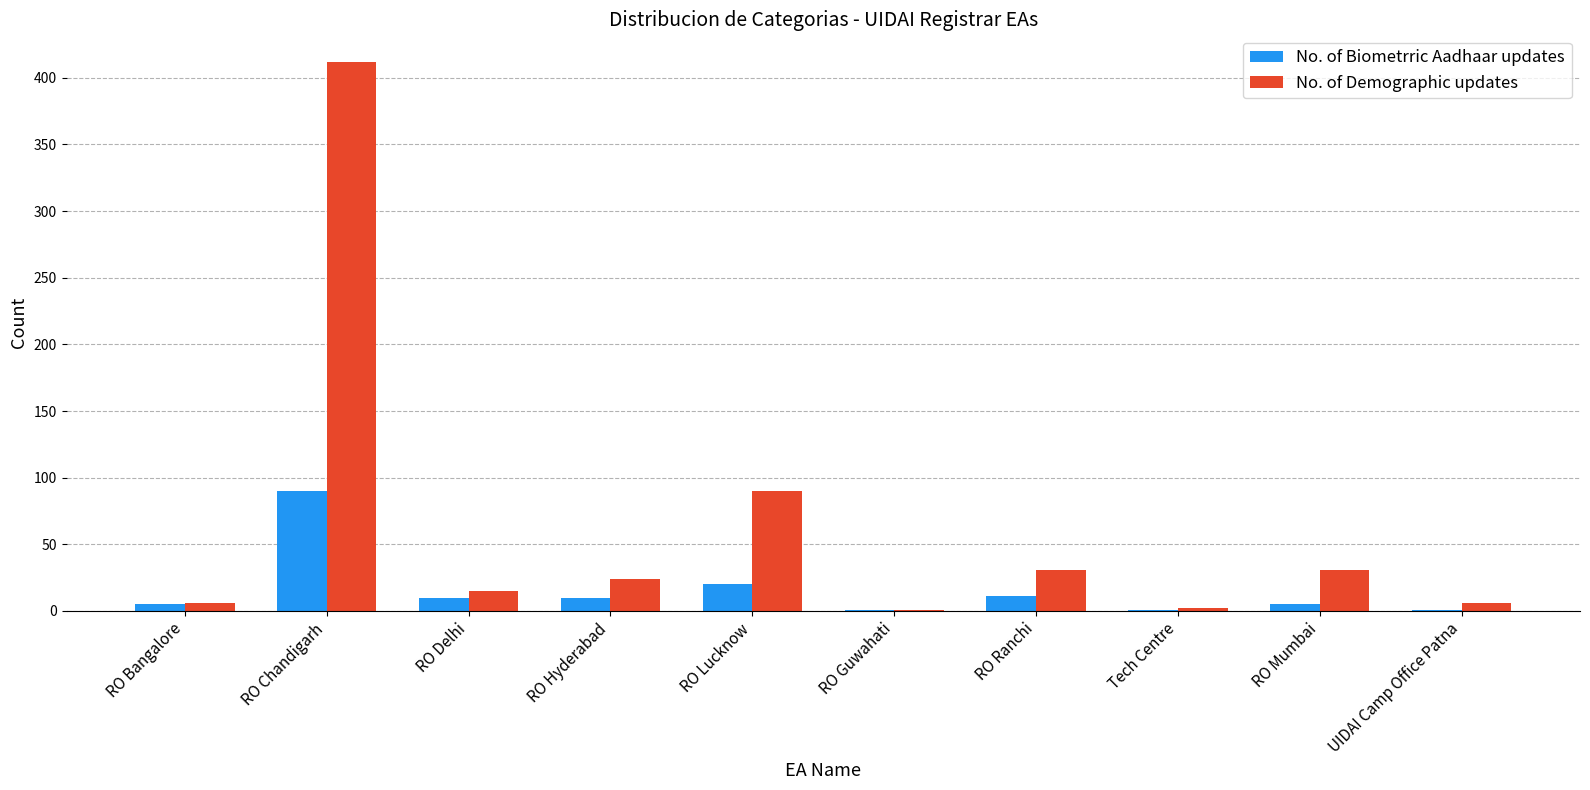

The No. of Biometrric Aadhaar updates series shows 20 at RO Lucknow. True or false?

True